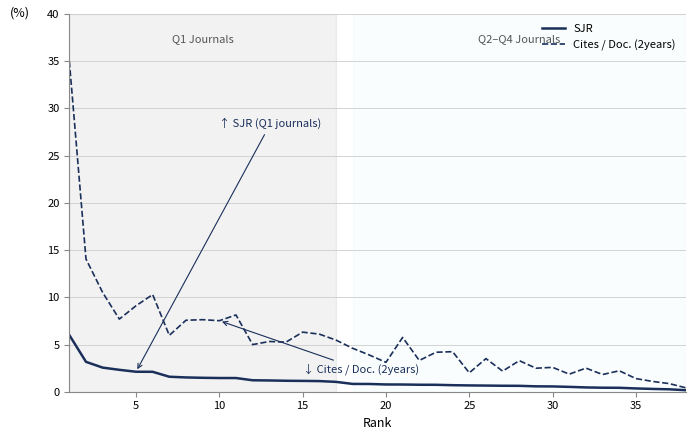

List the series in order of their peak value, highest first.

Cites / Doc. (2years), SJR